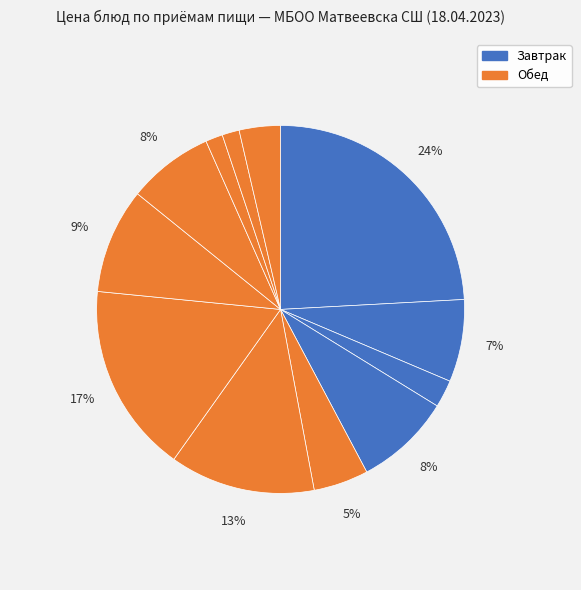

Is there any slice that represents more than half of the pie?

No